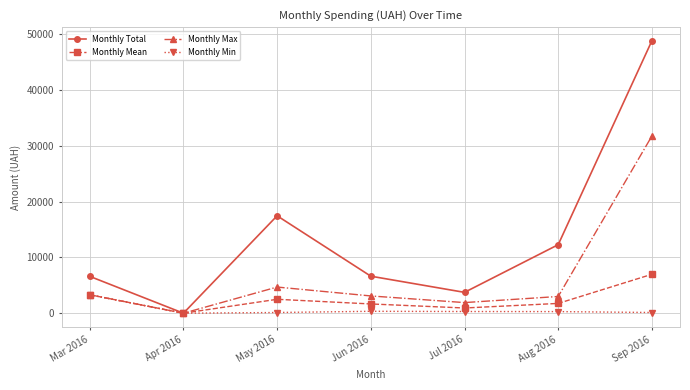

How many distinct data groups are displayed?

4